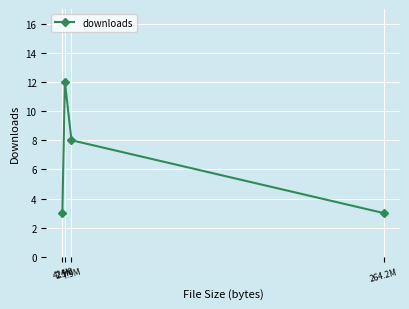

How many values are below 8?

2